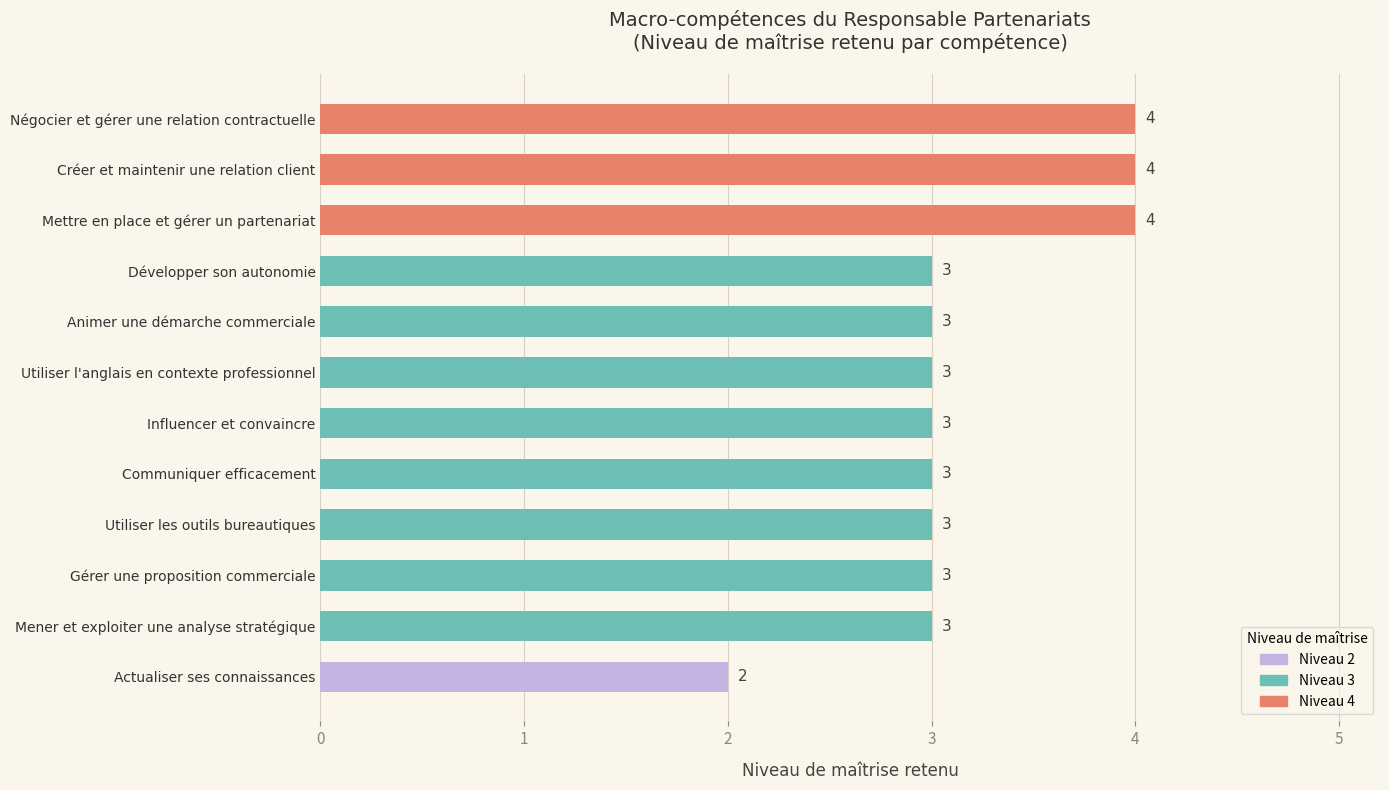

Count the values in the range 3 to 4.

11